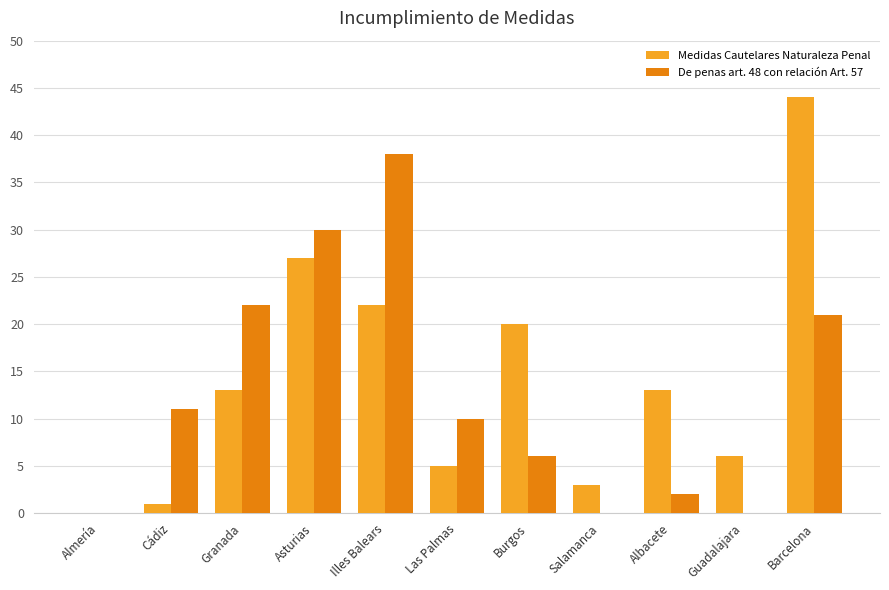

How many groups of bars are there?

11